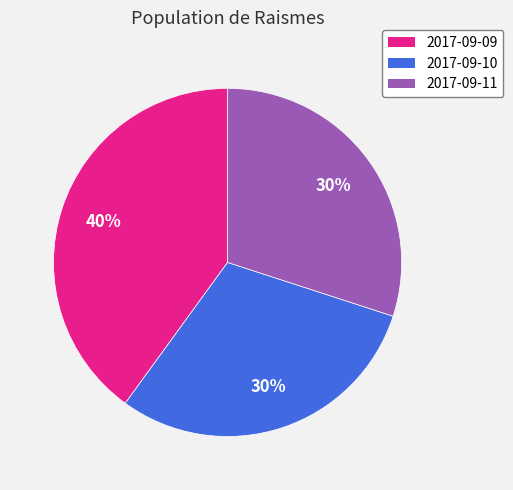

Combined, do 2017-09-09 and 2017-09-11 account for over 50%?

Yes